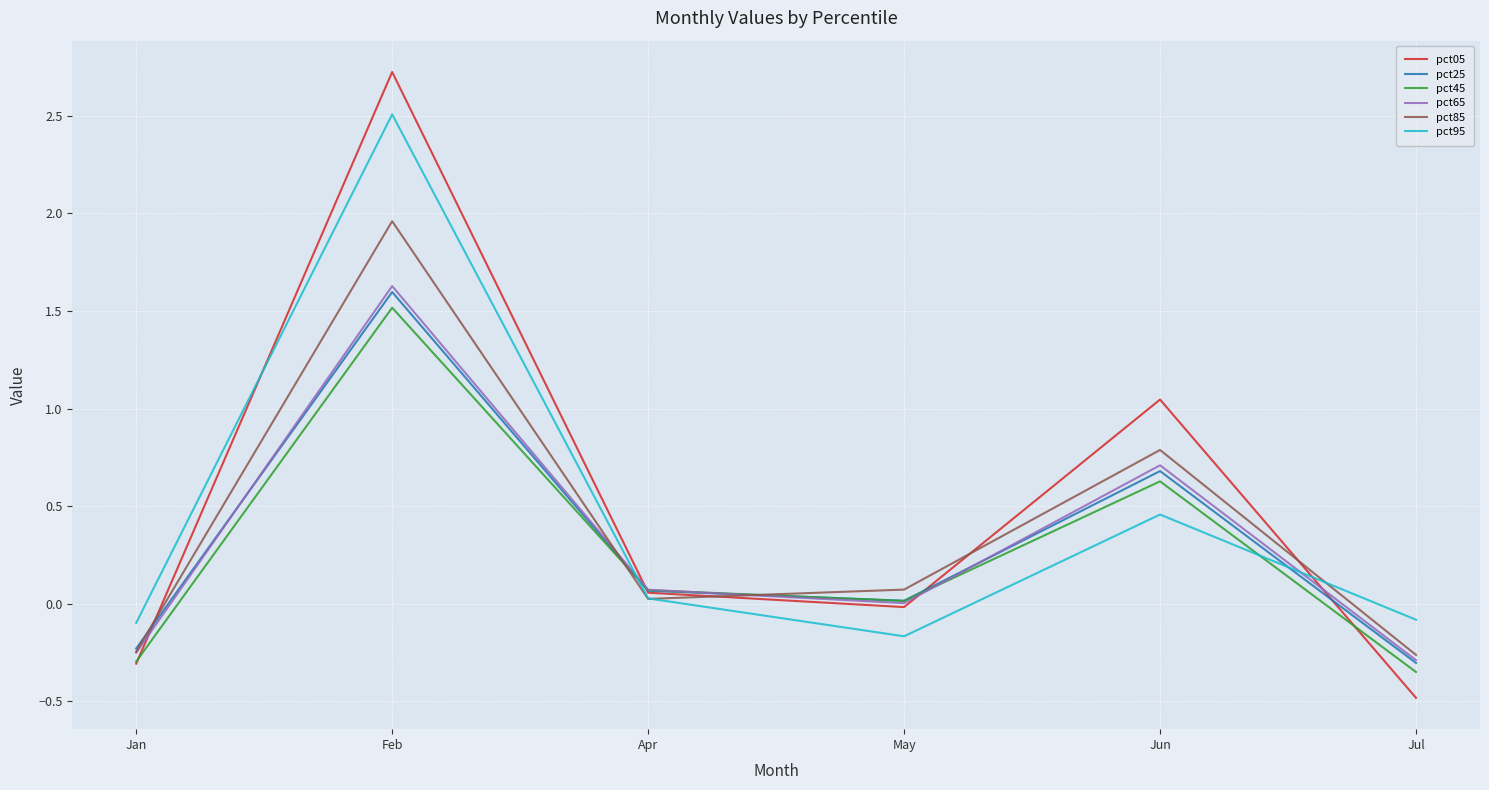

True or false: pct25 has a value of 0.7 at Jun.

True